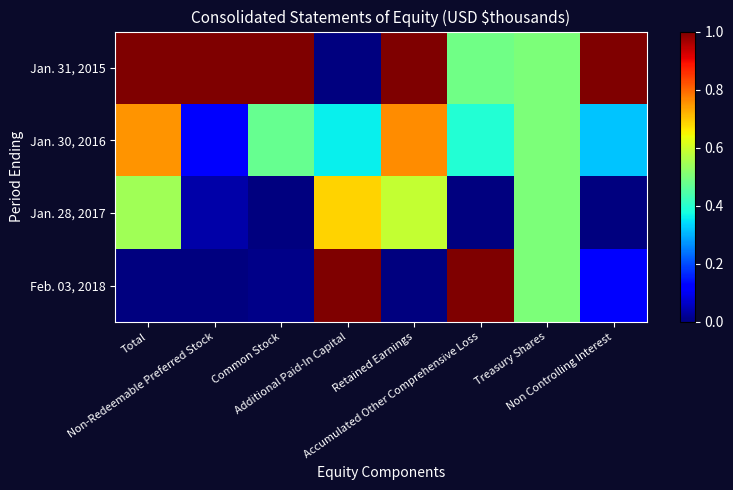

Which series changed the most between Common Stock and Accumulated Other Comprehensive Loss?

Feb. 03, 2018